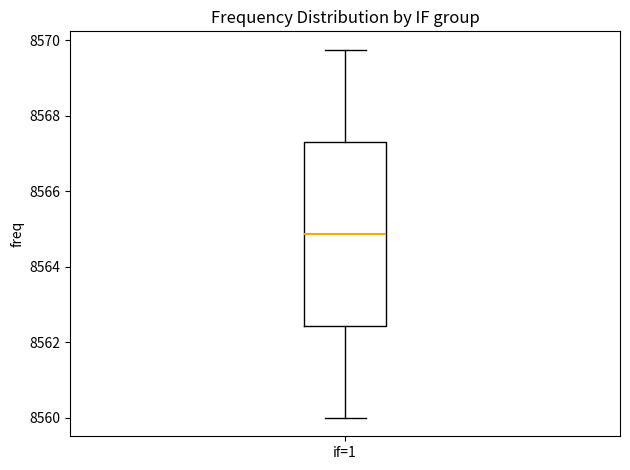

Read this box plot against the y-axis: the position of the median line, the range covered by the box, and the ends of both whiskers. The values are not printed on the chart, so give them approximately, as read against the axis.

median 8564.8, box 8562.4 to 8567.4, whiskers 8560.0 to 8569.8